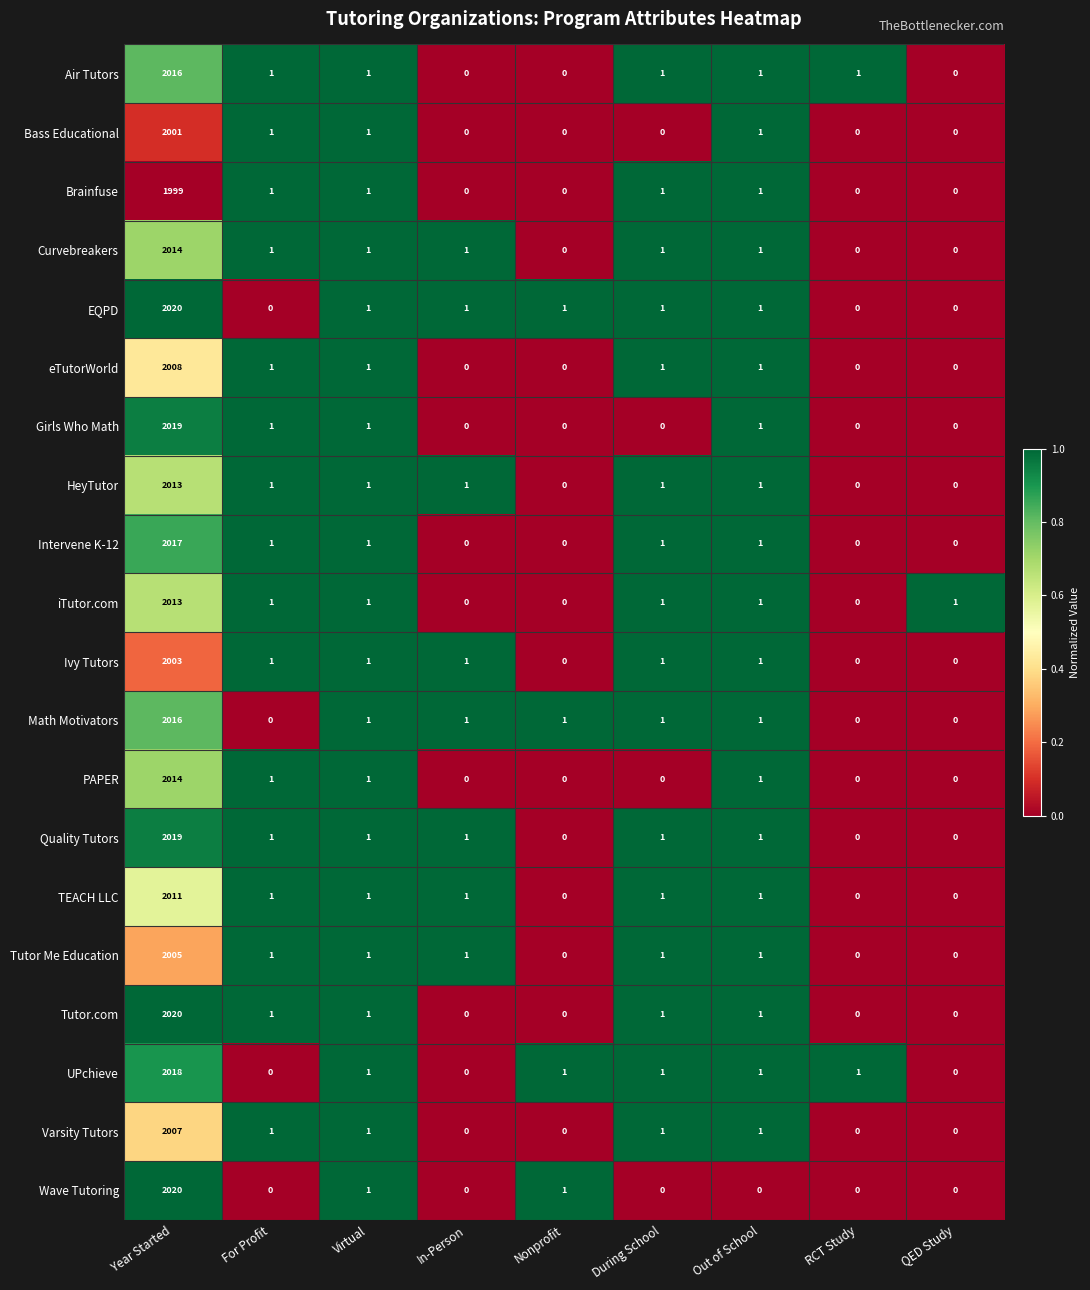

What is the difference between the maximum and minimum values in the HeyTutor series?

2013